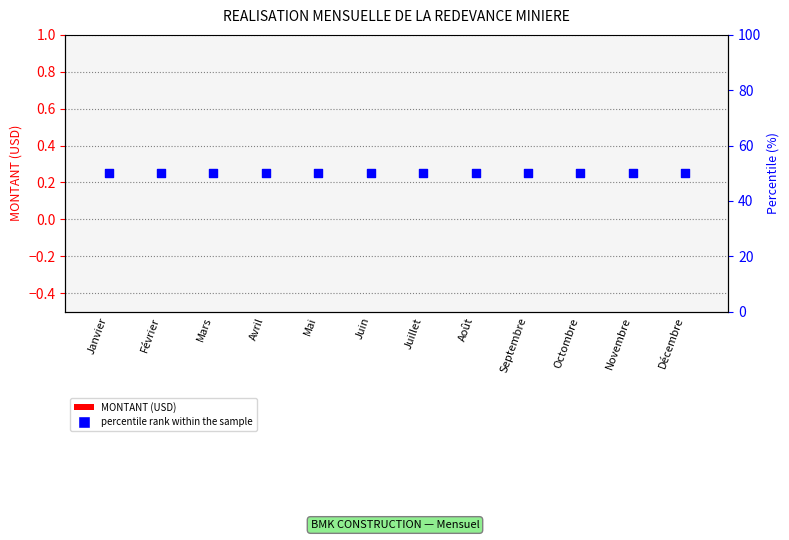

At which category is the sum across all series the highest?

Janvier